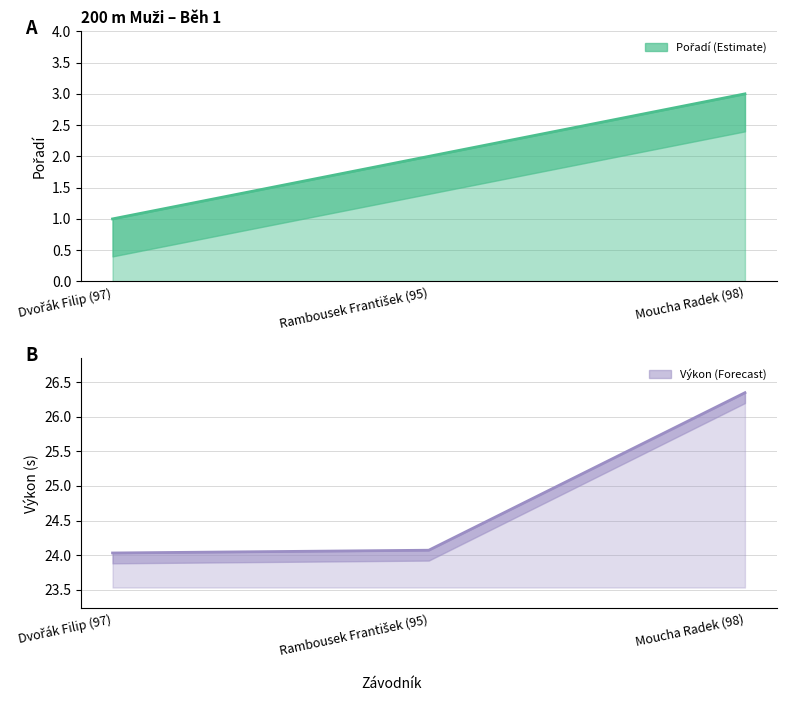

At which category is the sum across all series the highest?

Moucha Radek (98)